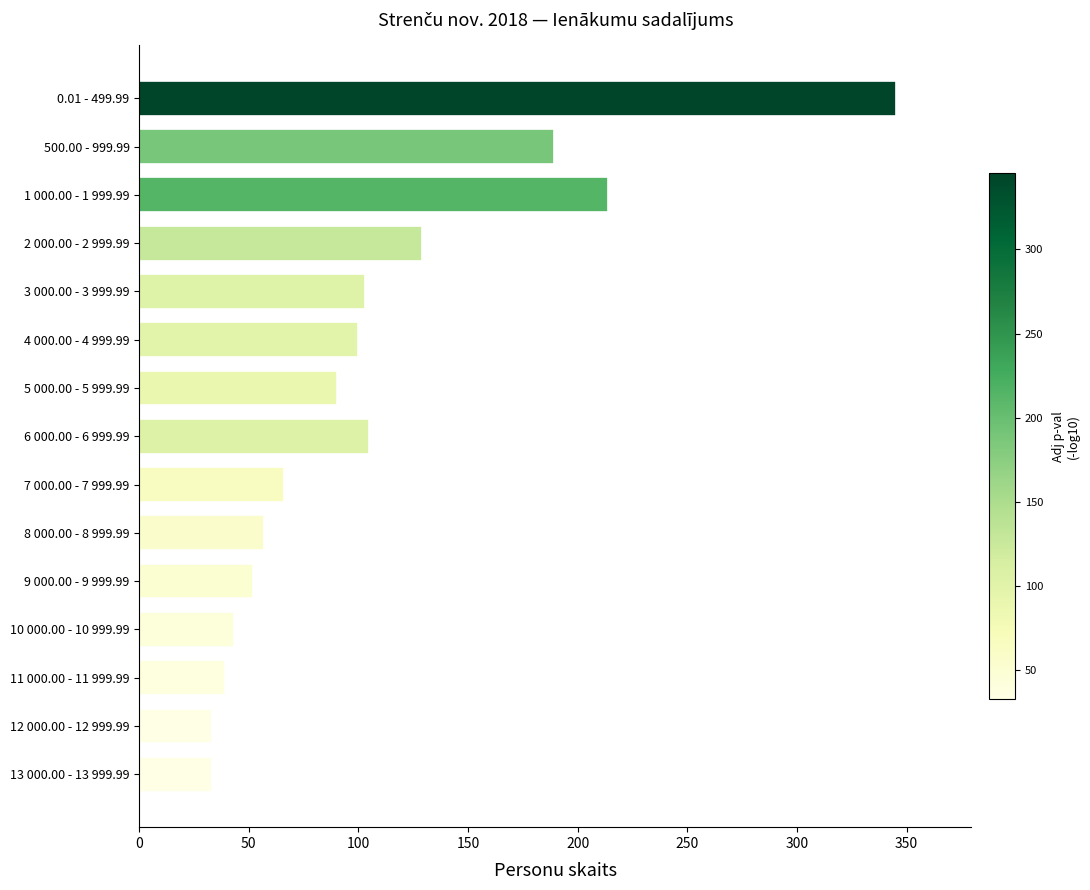

What is the average value?

107